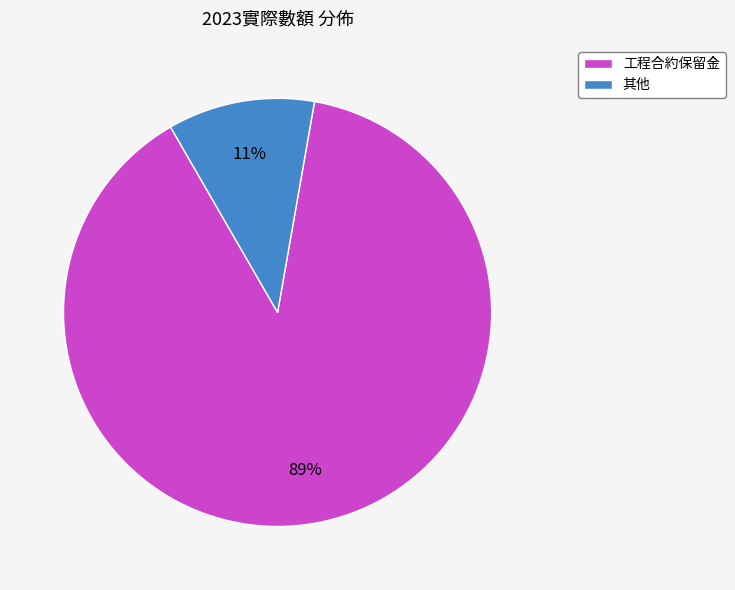

Rank the categories by value from highest to lowest.

工程合約保留金, 其他